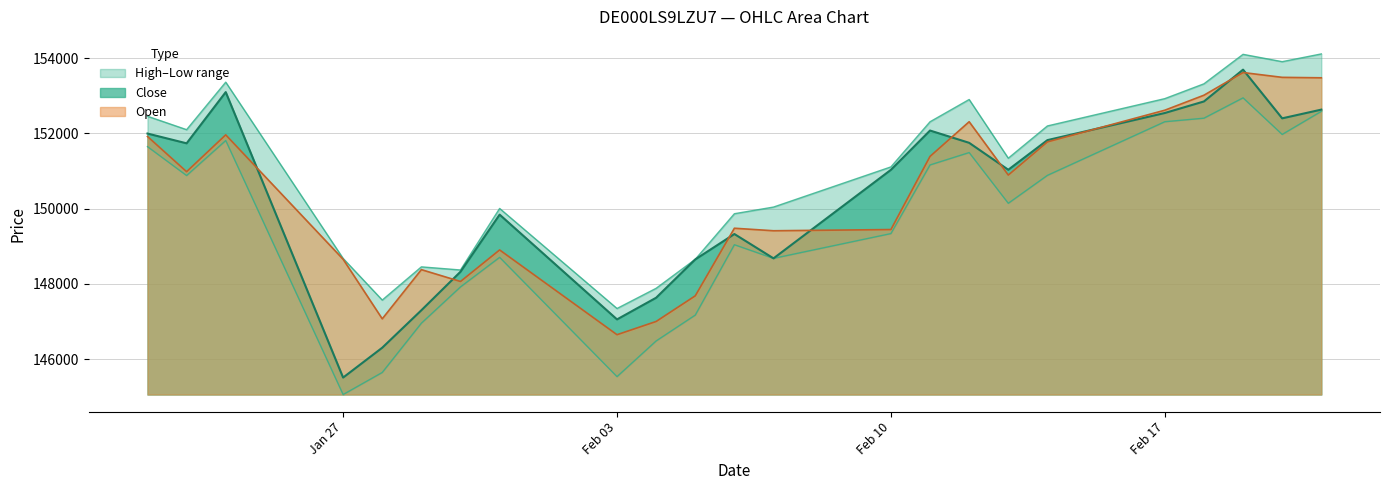

What is the highest value of the Open series?

153621